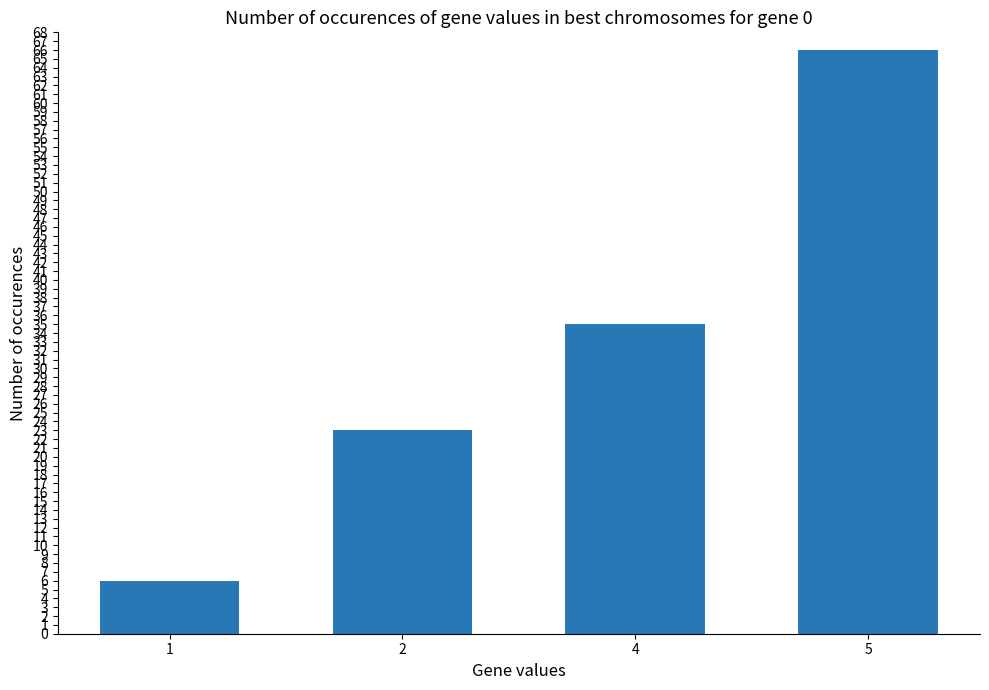

What is the ratio of the value at 1 to the value at 2?

0.3